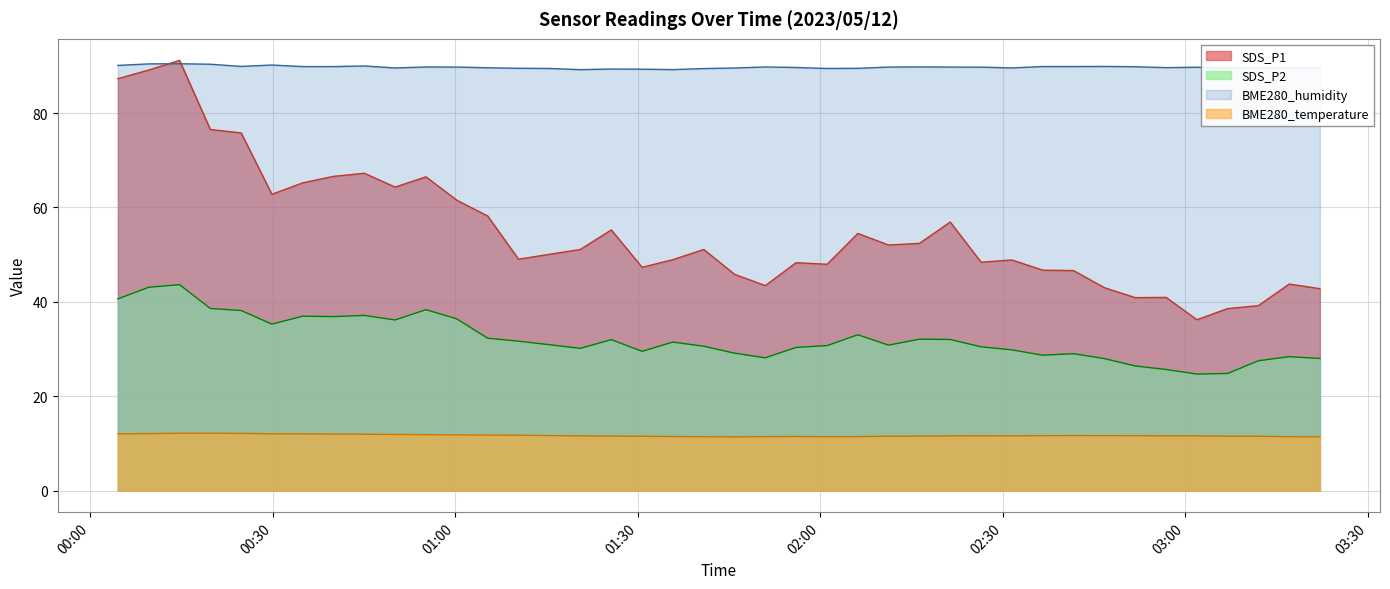

True or false: SDS_P2 and BME280_temperature intersect in this chart.

False